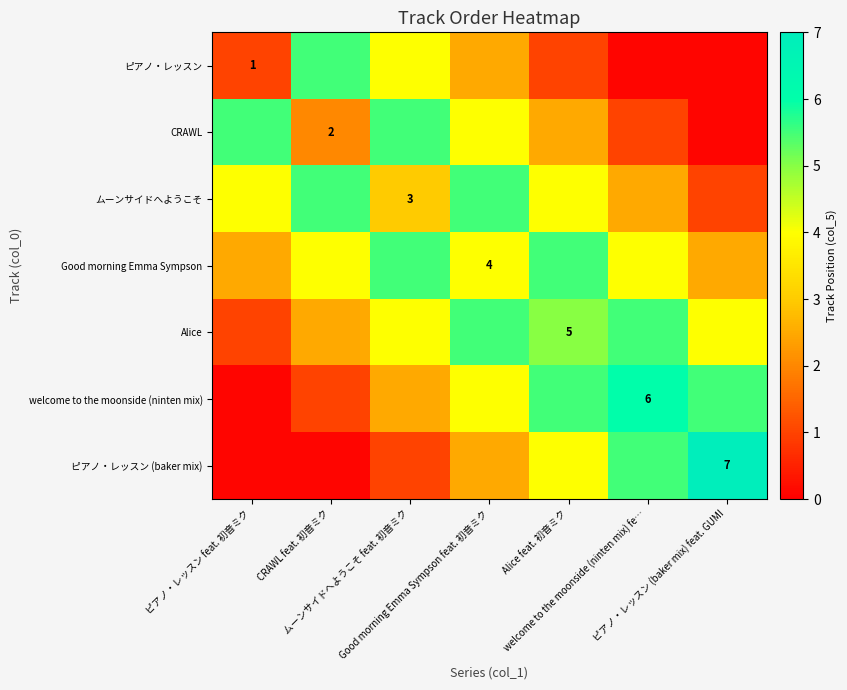

Which label corresponds to the largest value in the chart?

ピアノ・レッスン (baker mix) feat. GUMI